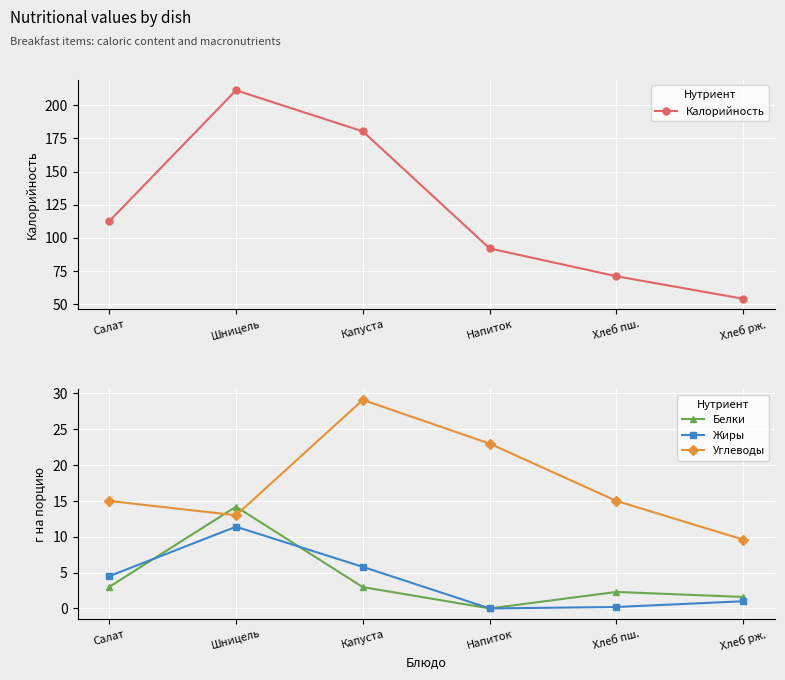

Does the chart display data point markers on the line(s)?

Yes